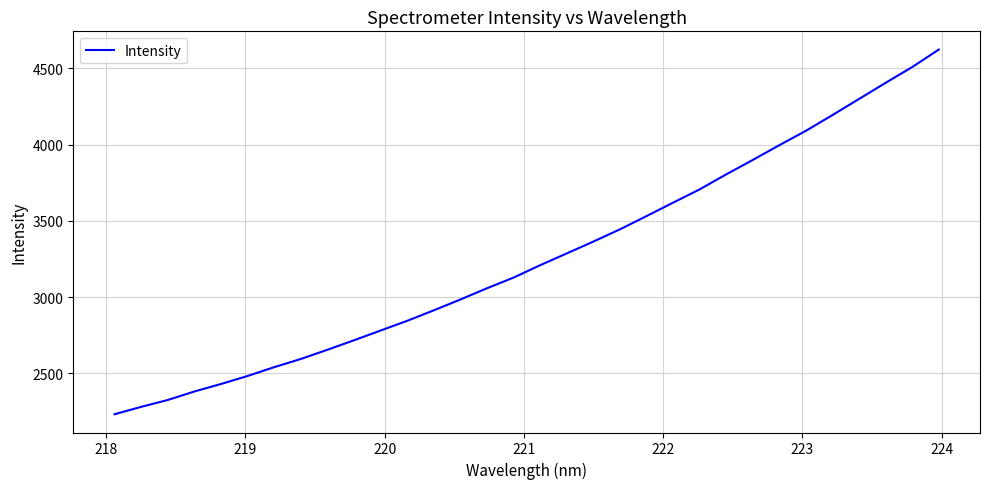

What is the smallest value displayed?

2231.5